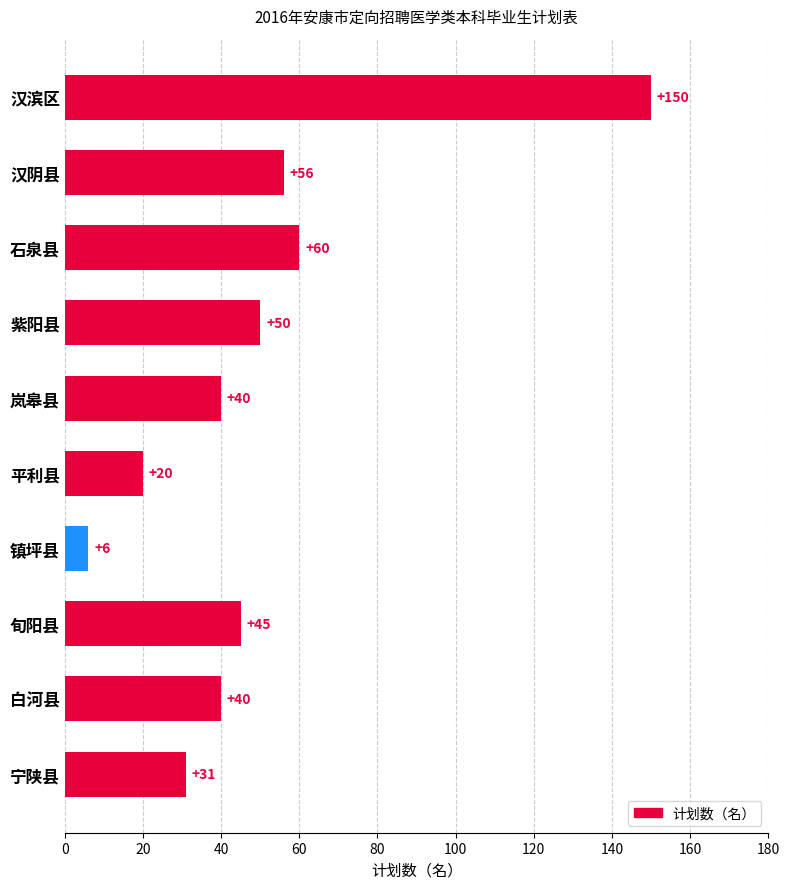

What is the value of the 10th bar from the top?

31